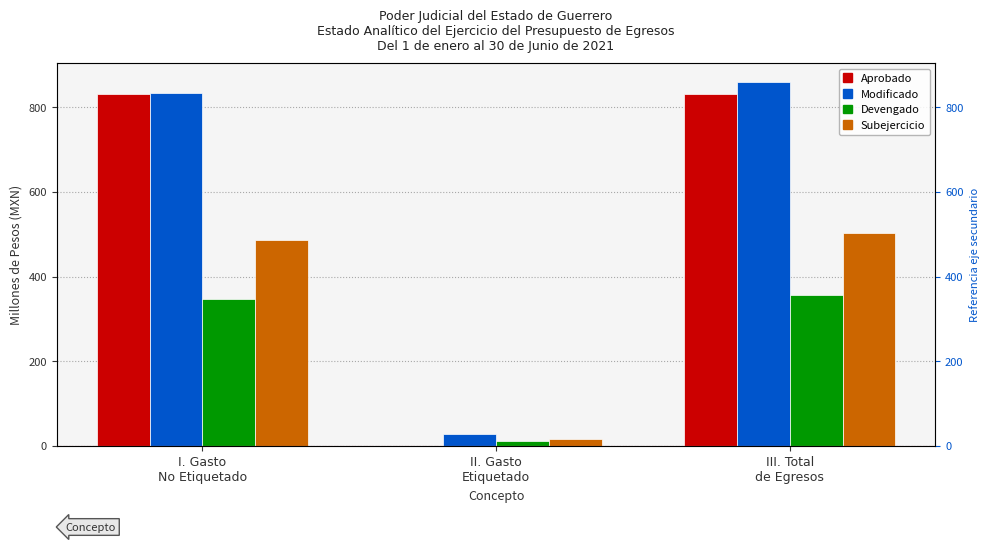

What is the lowest value of the Modificado series?

27.4